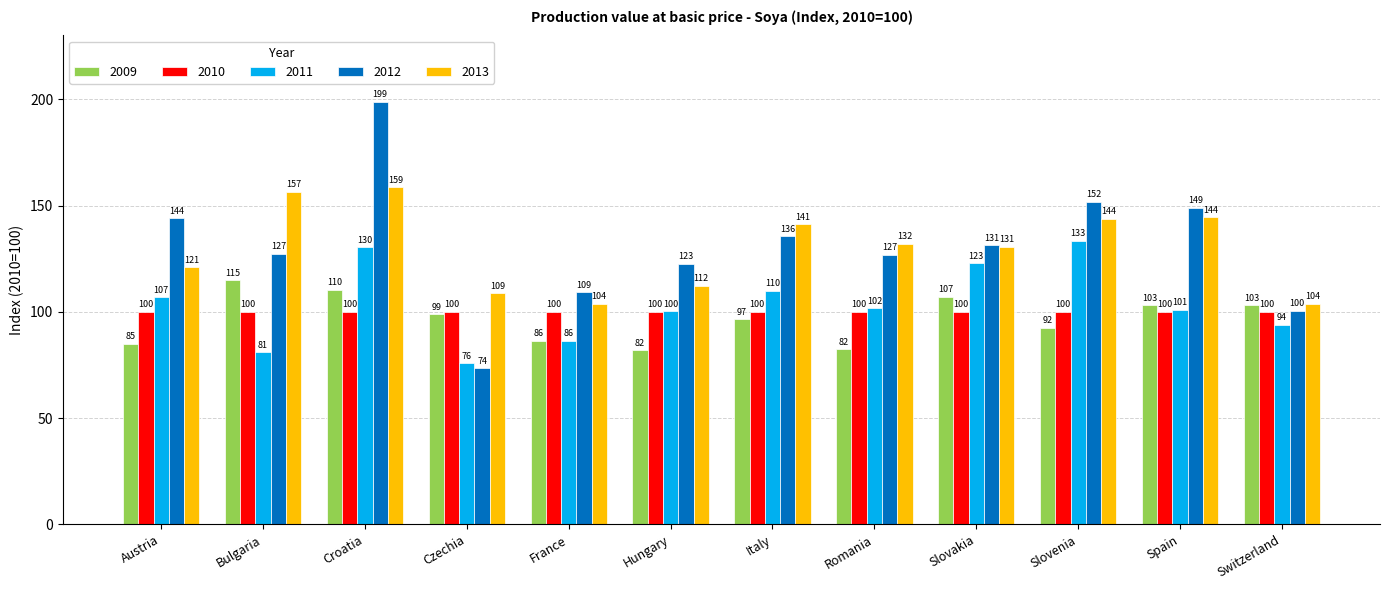

Are the bars horizontal?

No